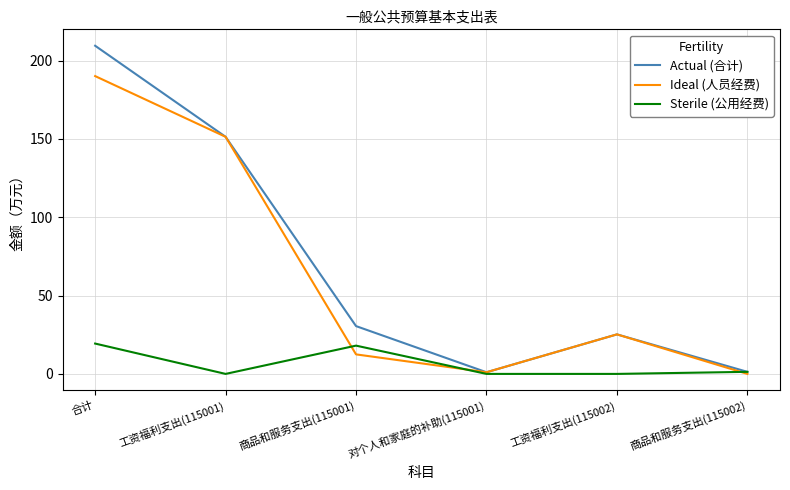

Between 工资福利支出(115002) and 商品和服务支出(115002), which series saw the biggest shift?

Ideal (人员经费)